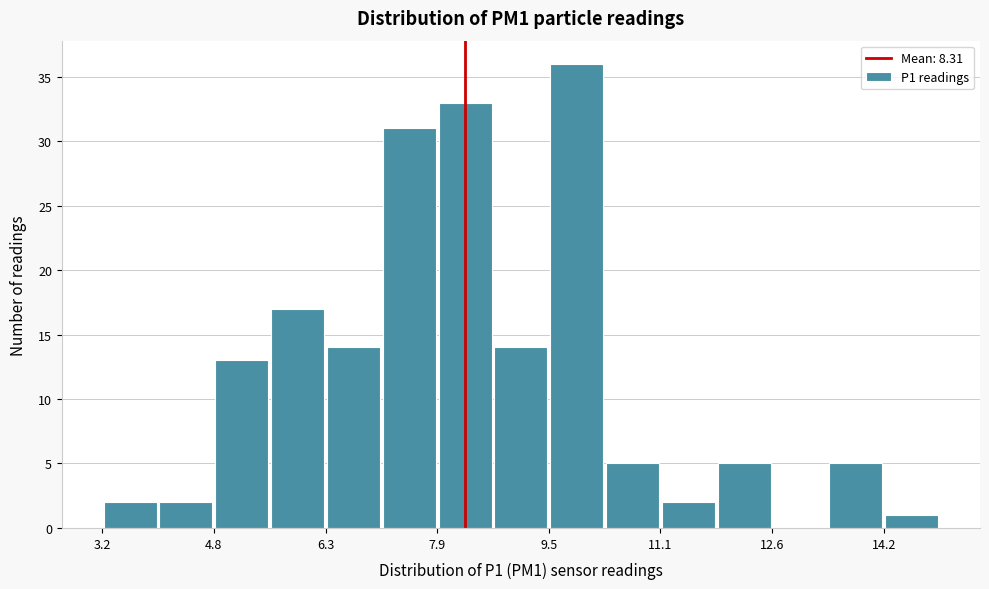

Read against the x-axis, roughly where is the centre of the tallest bar?

9.8